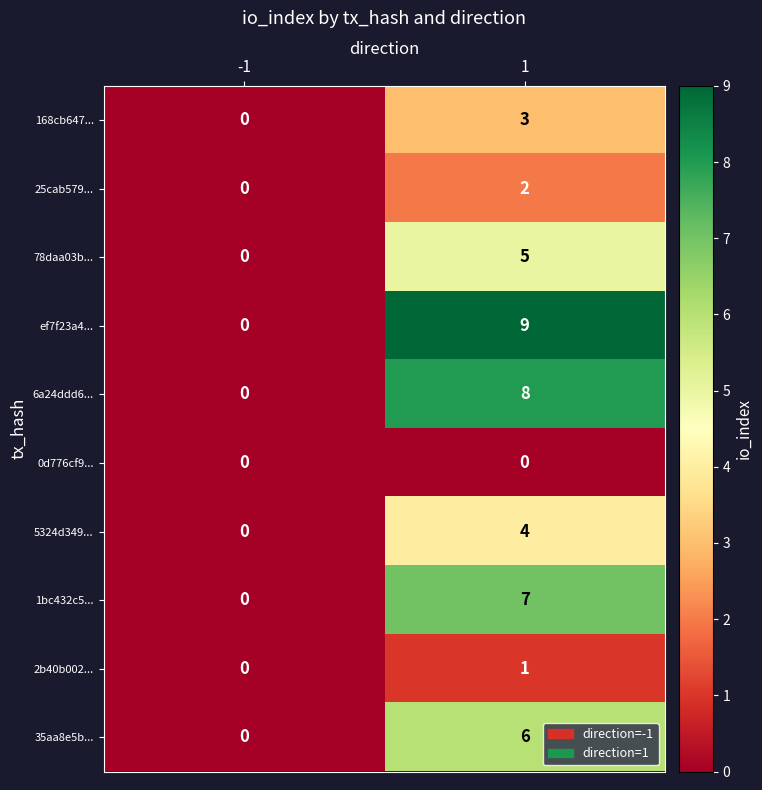

What is the difference between the 6a24ddd6... values at -1 and 1?

8